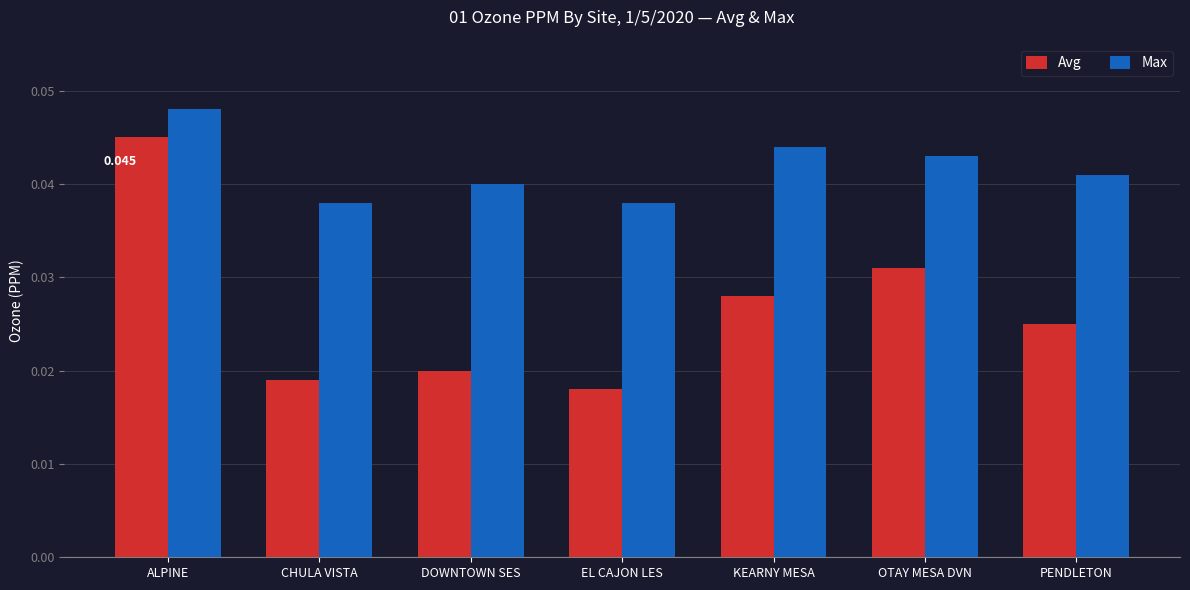

What are all the series names shown in the legend?

Avg, Max